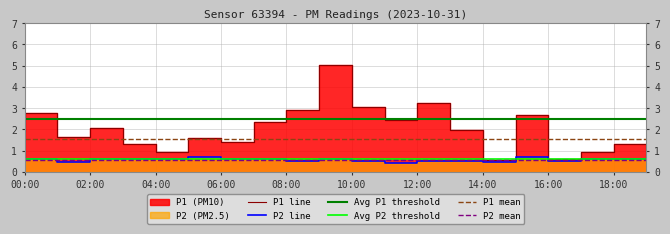

How many lines are shown in the chart?

2